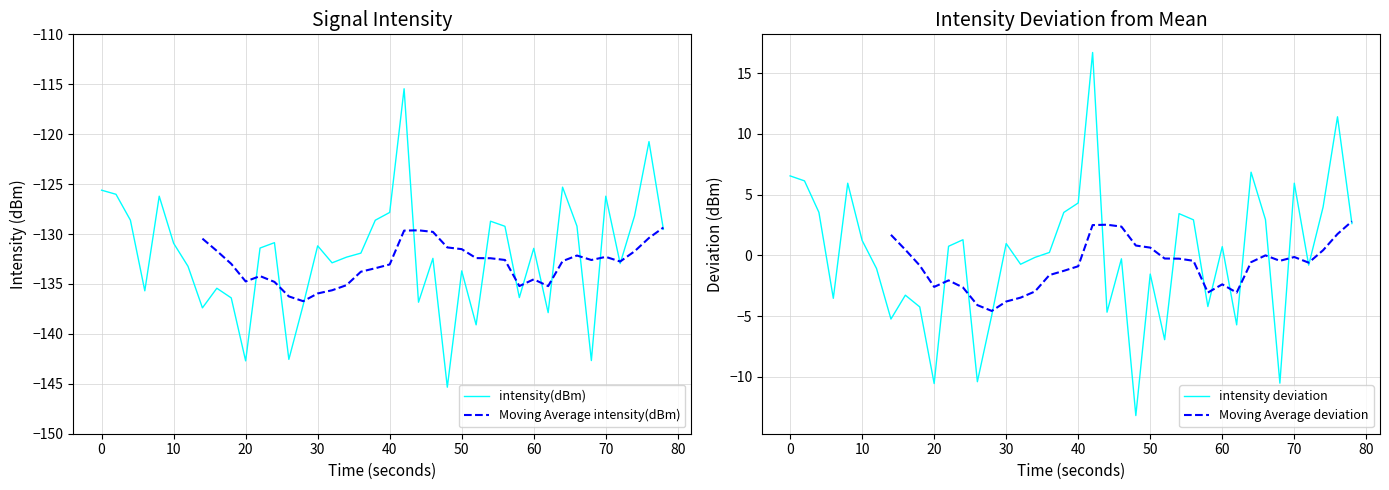

The value of intensity(dBm) at 0 is -125.6. True or false?

True